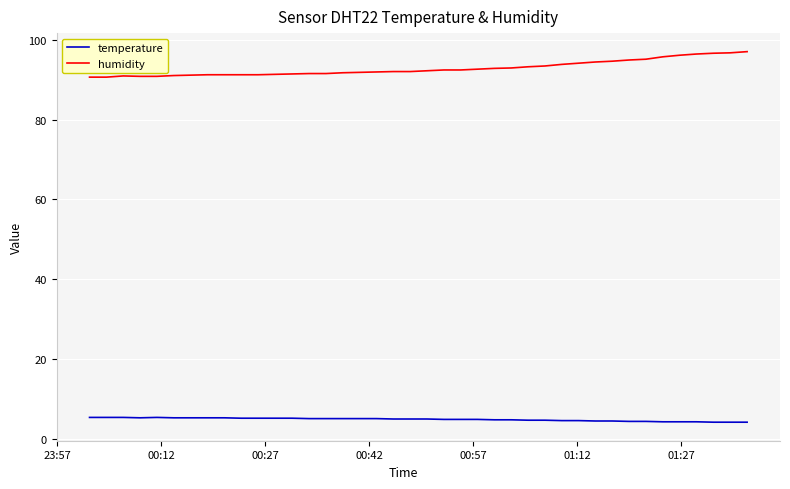

True or false: humidity and temperature intersect in this chart.

False